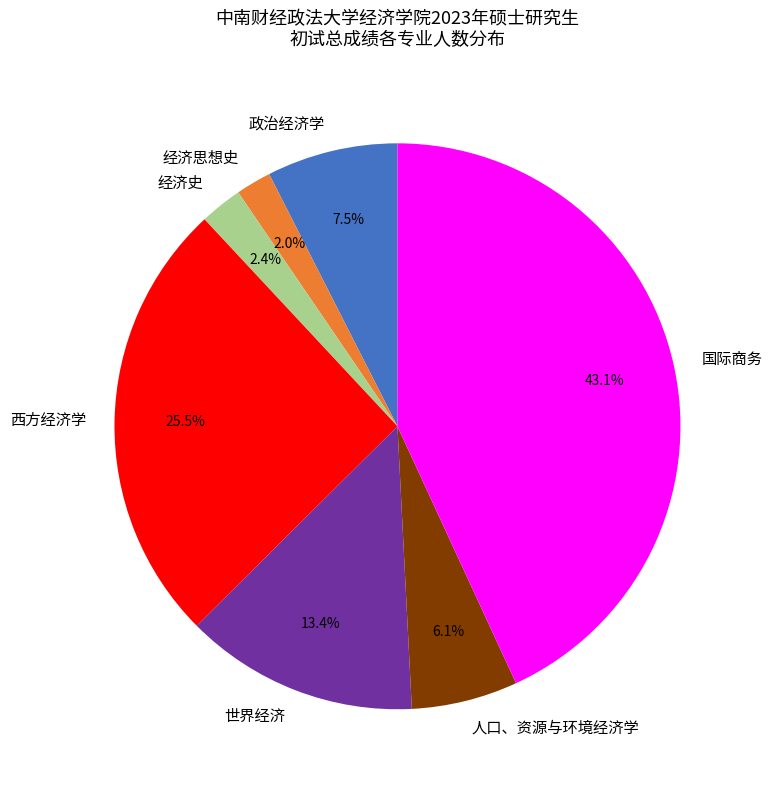

How many segments does this pie chart have?

7